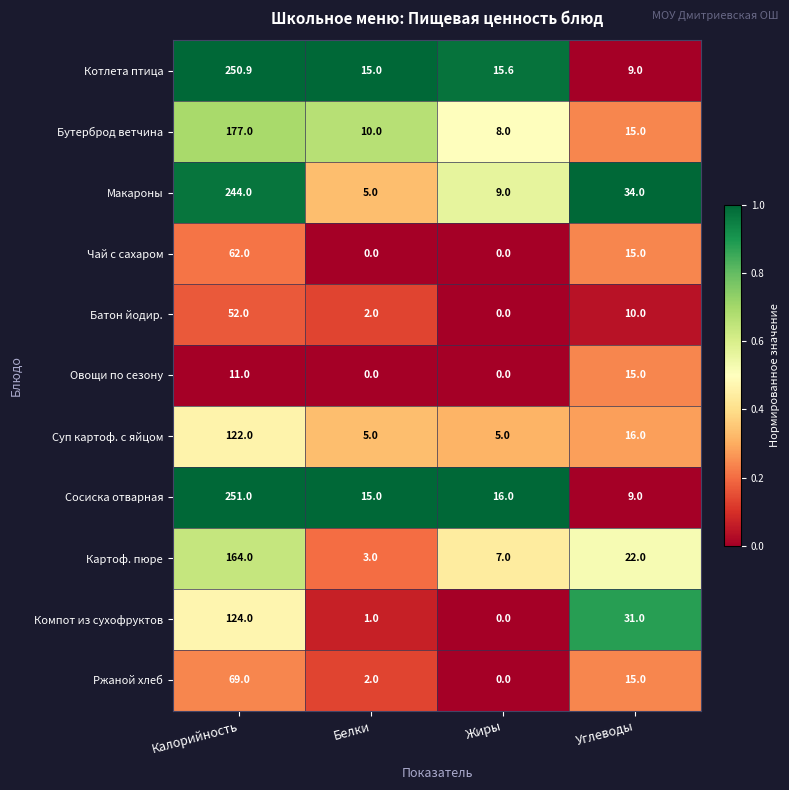

At which category is the sum across all series the highest?

Калорийность